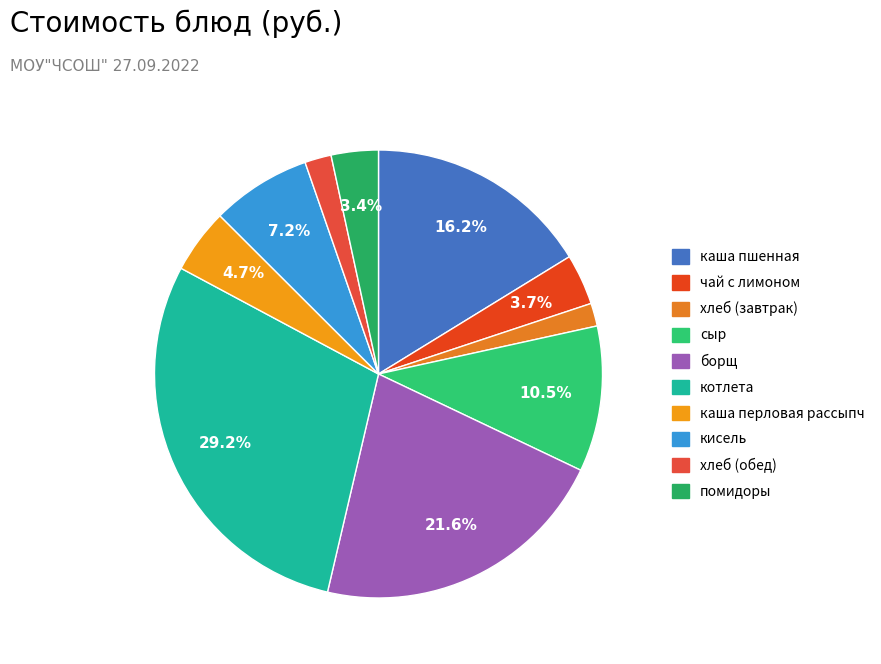

How much of the chart is everything except кисель?

92.8%